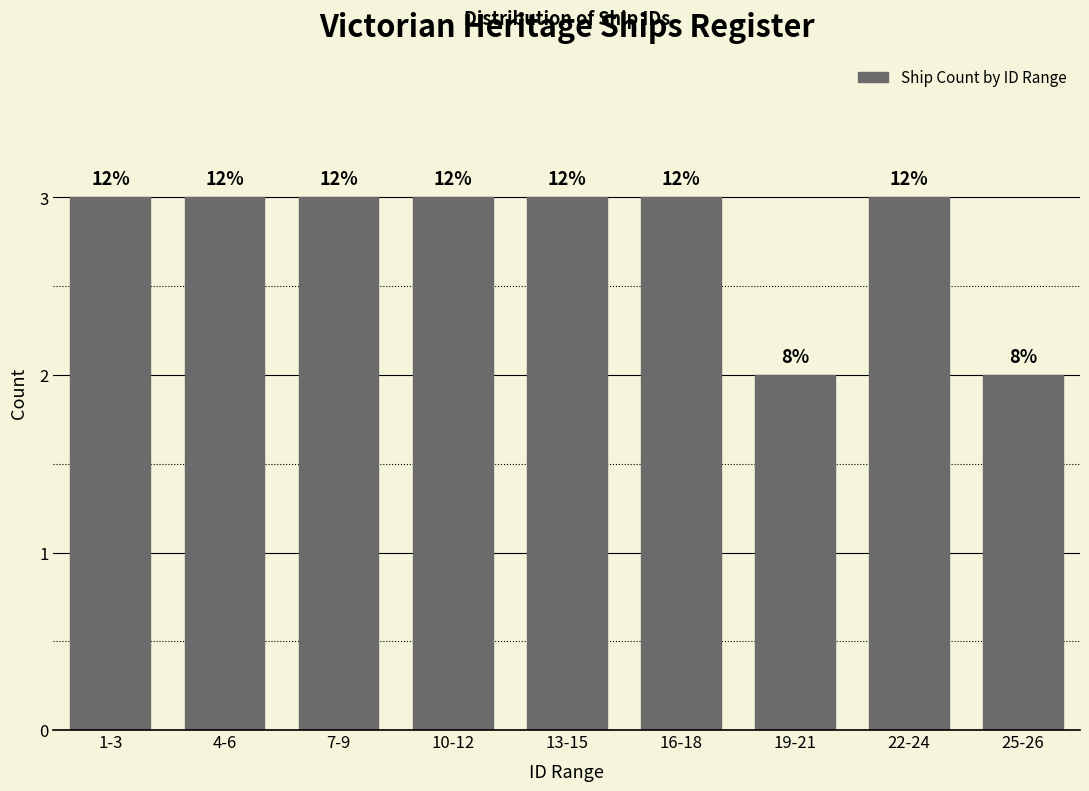

How many bars are there in total?

9